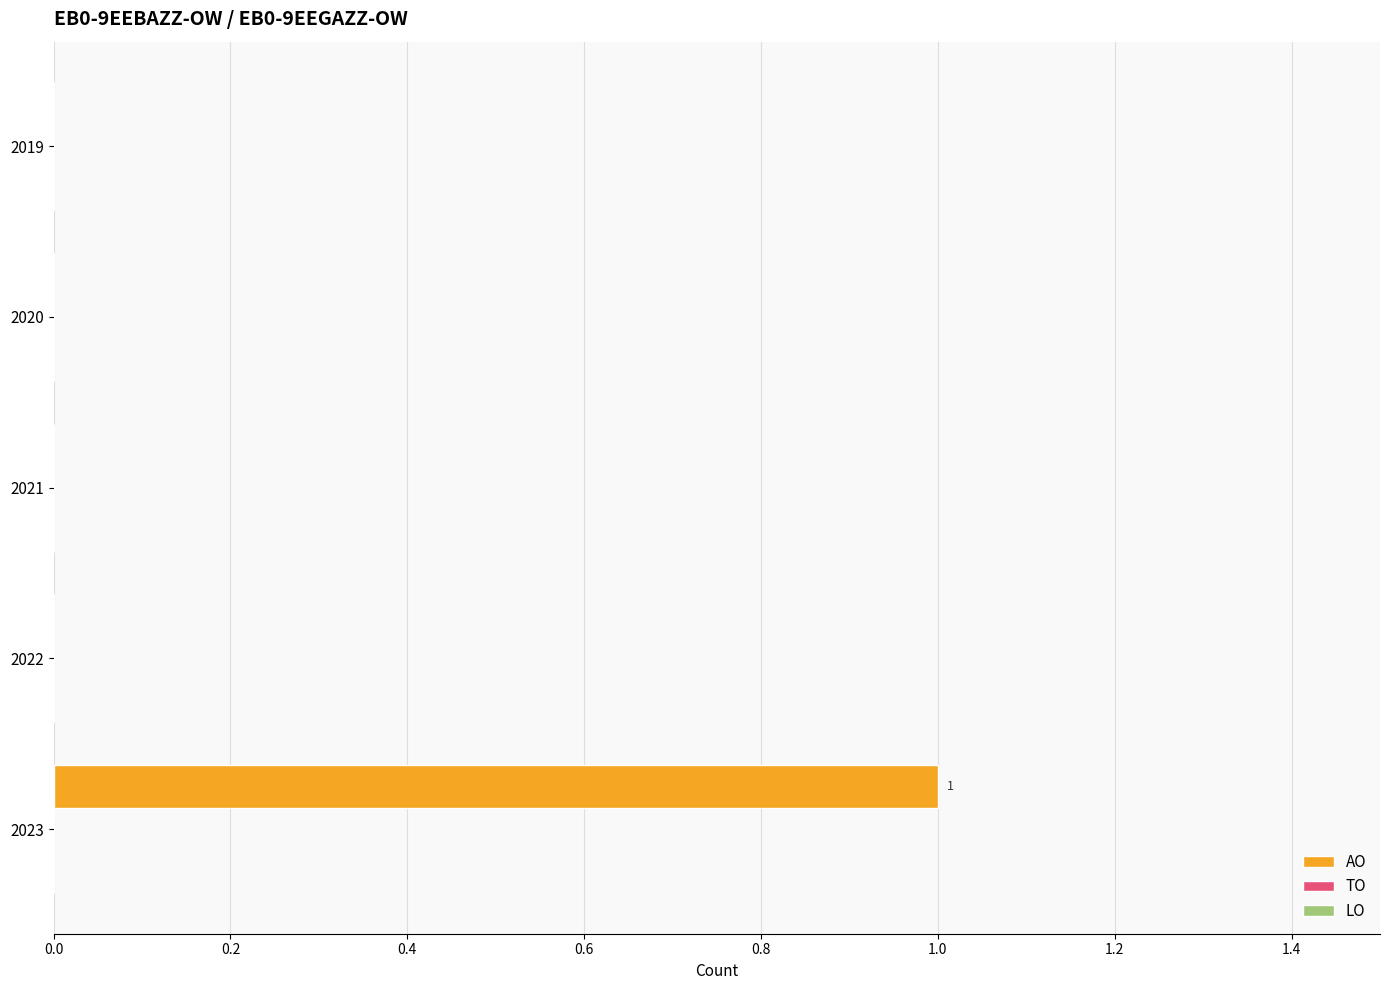

Which has a higher value, 2023 or 2020?

2023